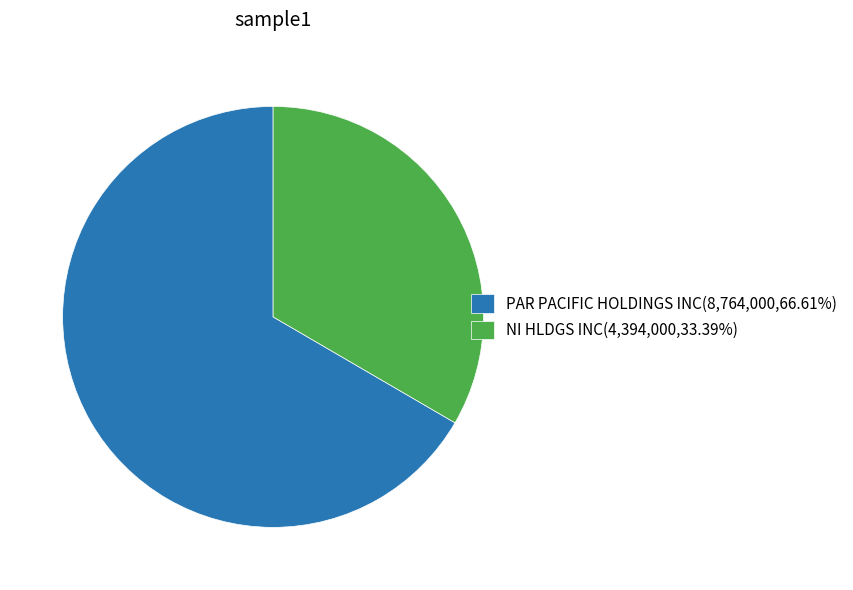

Rank the categories by value from highest to lowest.

PAR PACIFIC HOLDINGS INC, NI HLDGS INC